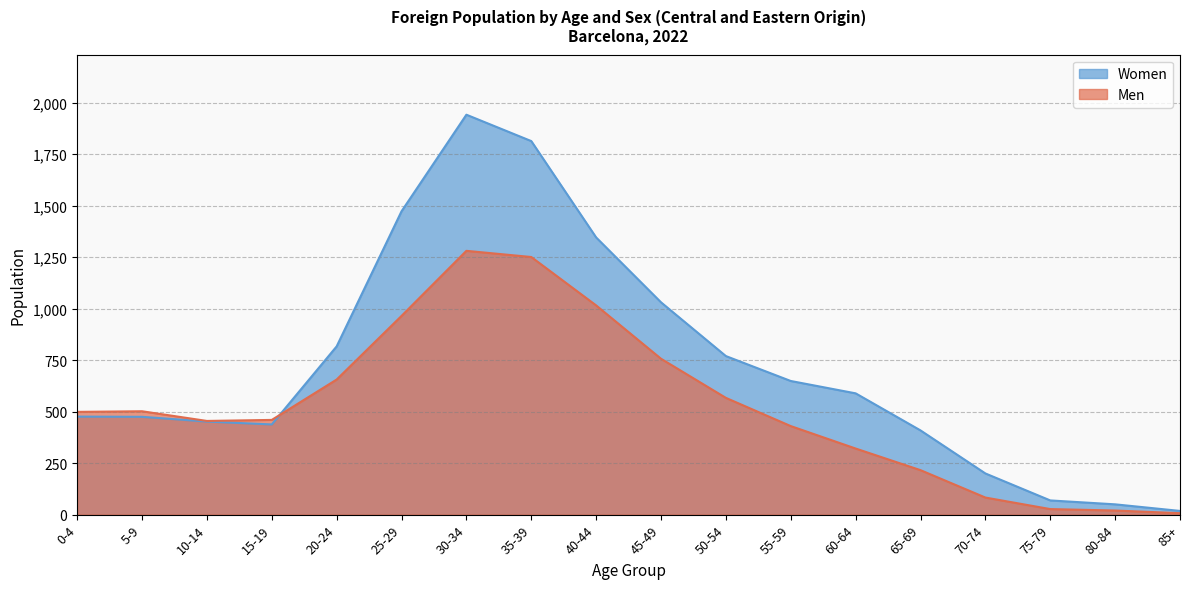

What is the total value across all series at 80-84?

70